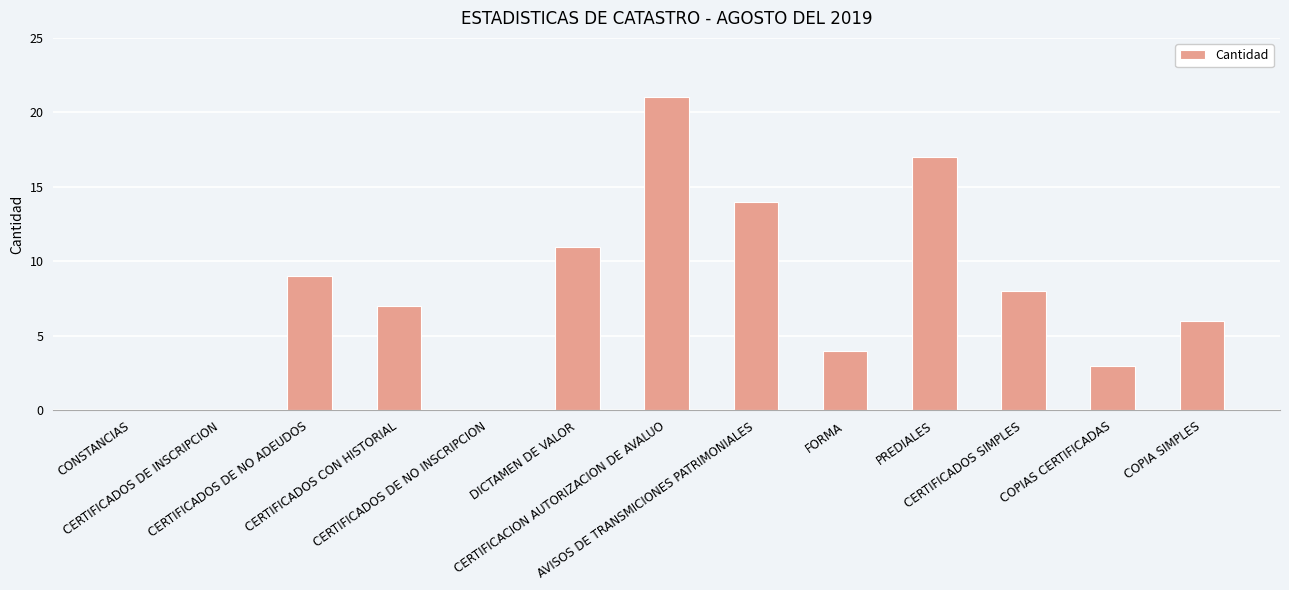

Is it true that the value at CERTIFICACION AUTORIZACION DE AVALUO is 21?

True